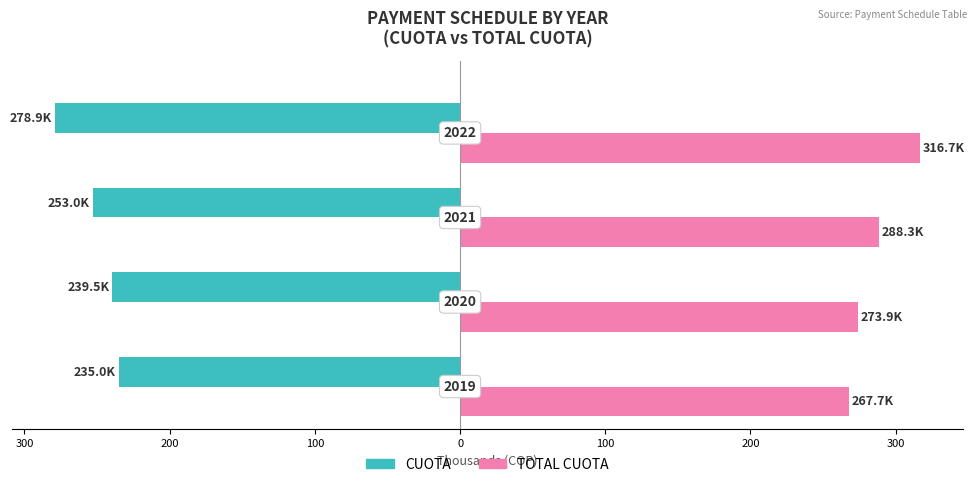

Reading left to right, extract all data points from this chart.

CUOTA: 400=-235.0	300=-239.5	200=-253.0	100=-278.9
TOTAL CUOTA: 400=267.7	300=273.9	200=288.3	100=316.7